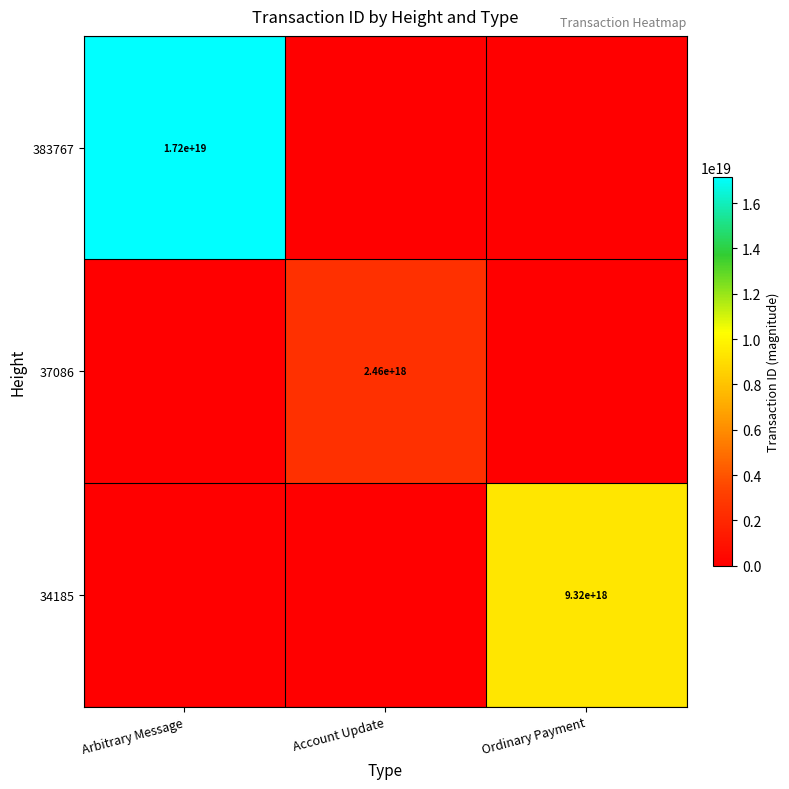

Which category has the highest value across all series?

Arbitrary Message